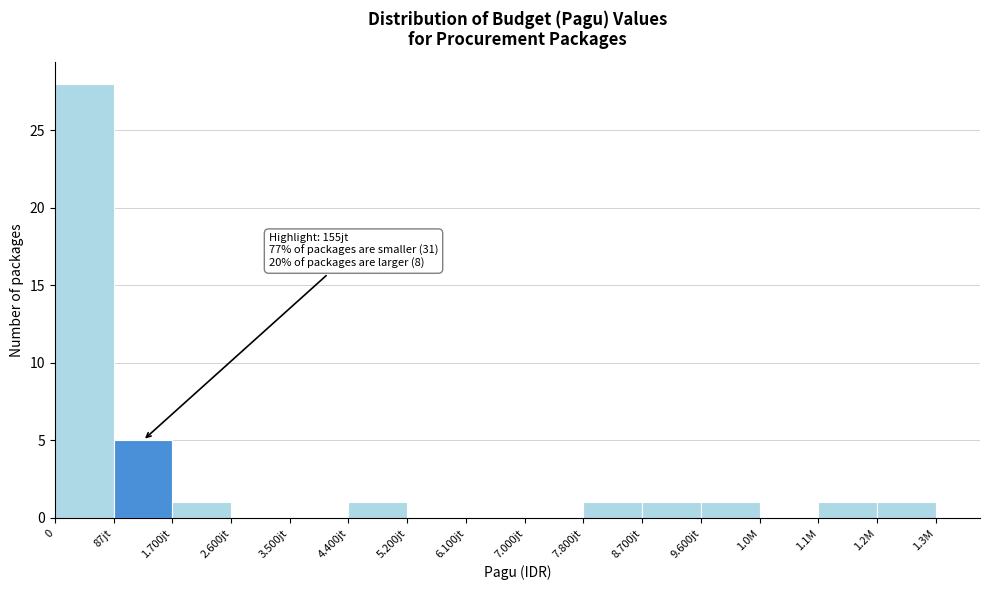

Reading left to right, transcribe all the data shown in this chart.

0=28	87jt=5	1.700jt=1	2.600jt=0	3.500jt=0	4.400jt=1	5.200jt=0	6.100jt=0	7.000jt=0	7.800jt=1	8.700jt=1	9.600jt=1	1.0M=0	1.1M=1	1.2M=1